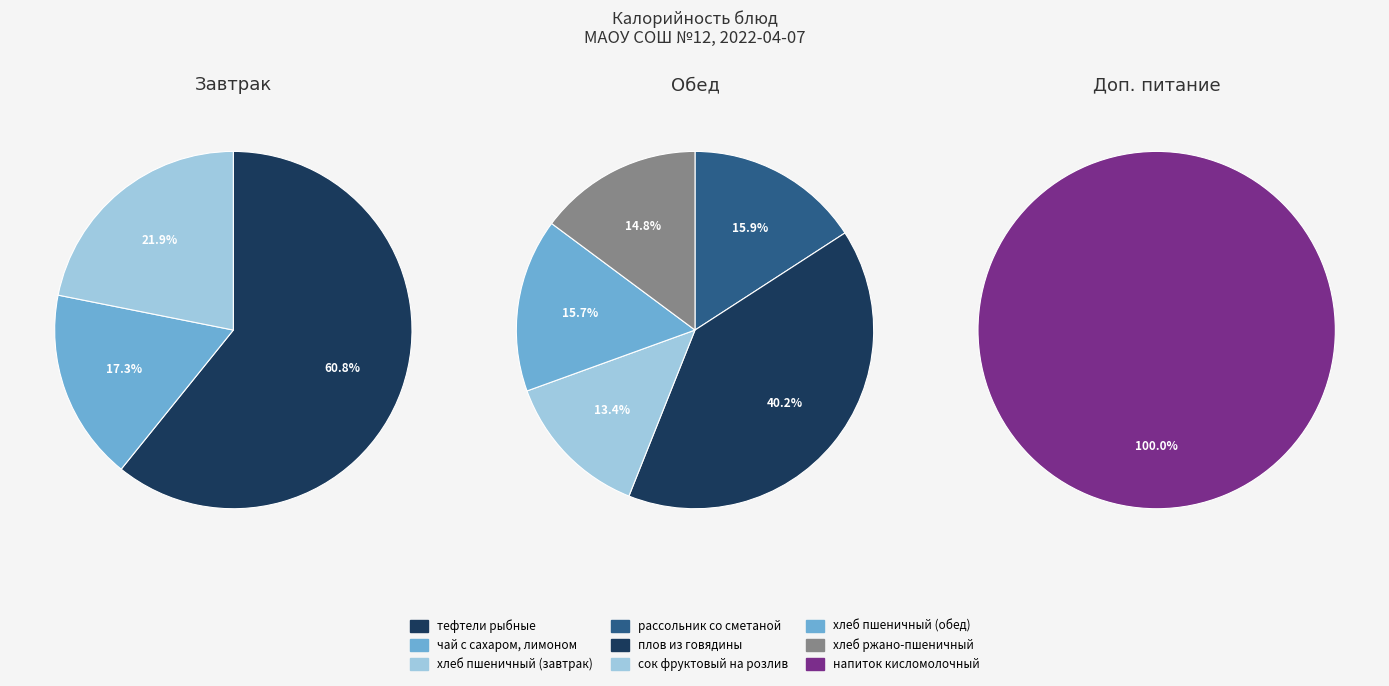

How many slices are in this pie chart?

9